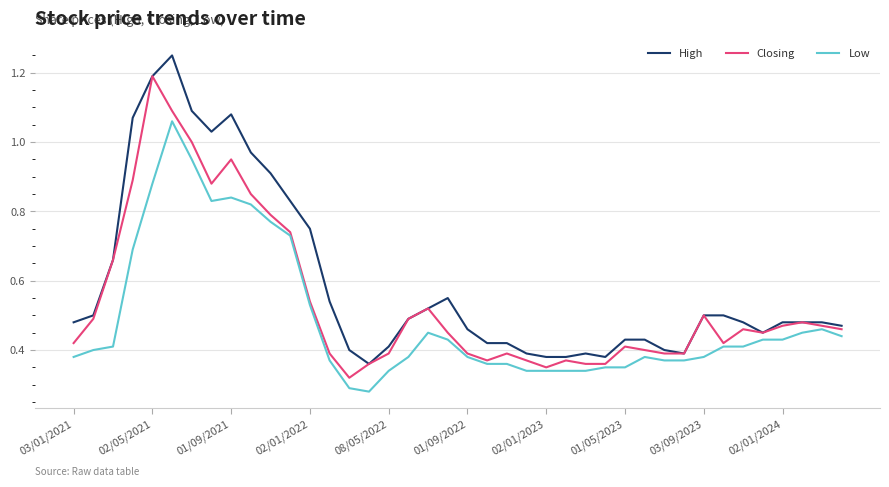

Rank the series by their average value, from lowest to highest.

Low, Closing, High